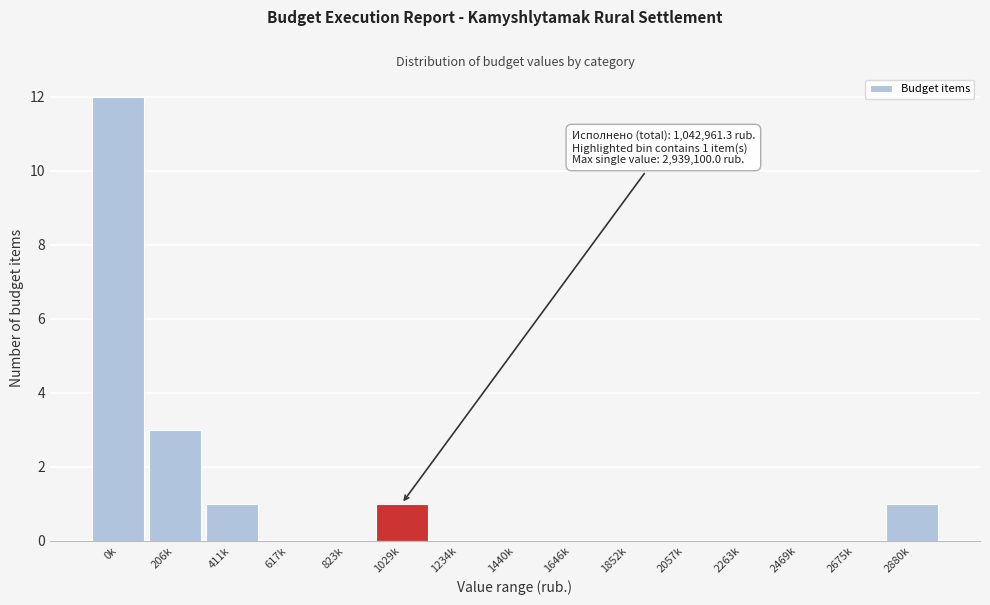

Reading left to right, list all the values displayed in this chart.

0k=12	206k=3	411k=1	617k=0	823k=0	1029k=1	1234k=0	1440k=0	1646k=0	1852k=0	2057k=0	2263k=0	2469k=0	2675k=0	2880k=1